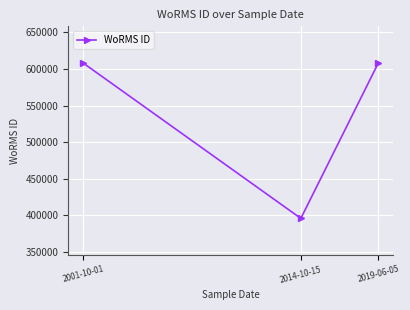

Is it true that the value at 2019-06-05 is 608356?

True